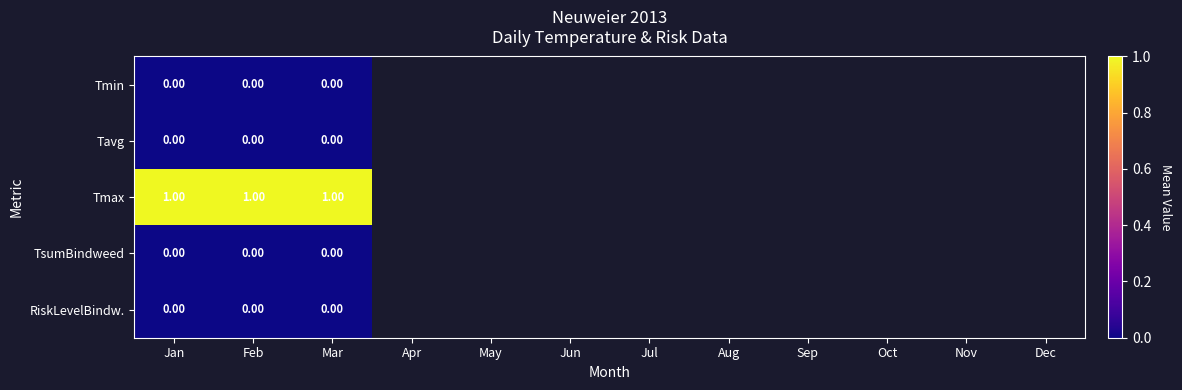

How many data points does each series have?

12